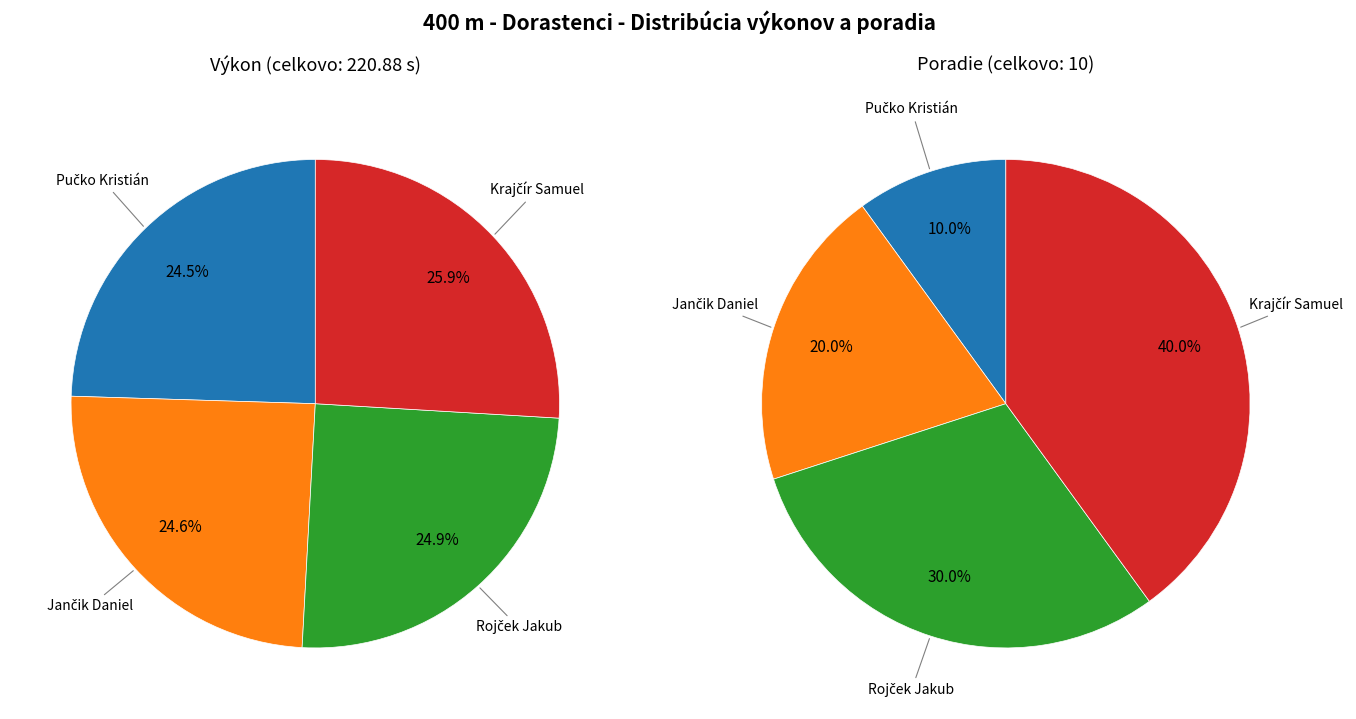

Which has a higher value, Rojček Jakub or Pučko Kristián?

Rojček Jakub